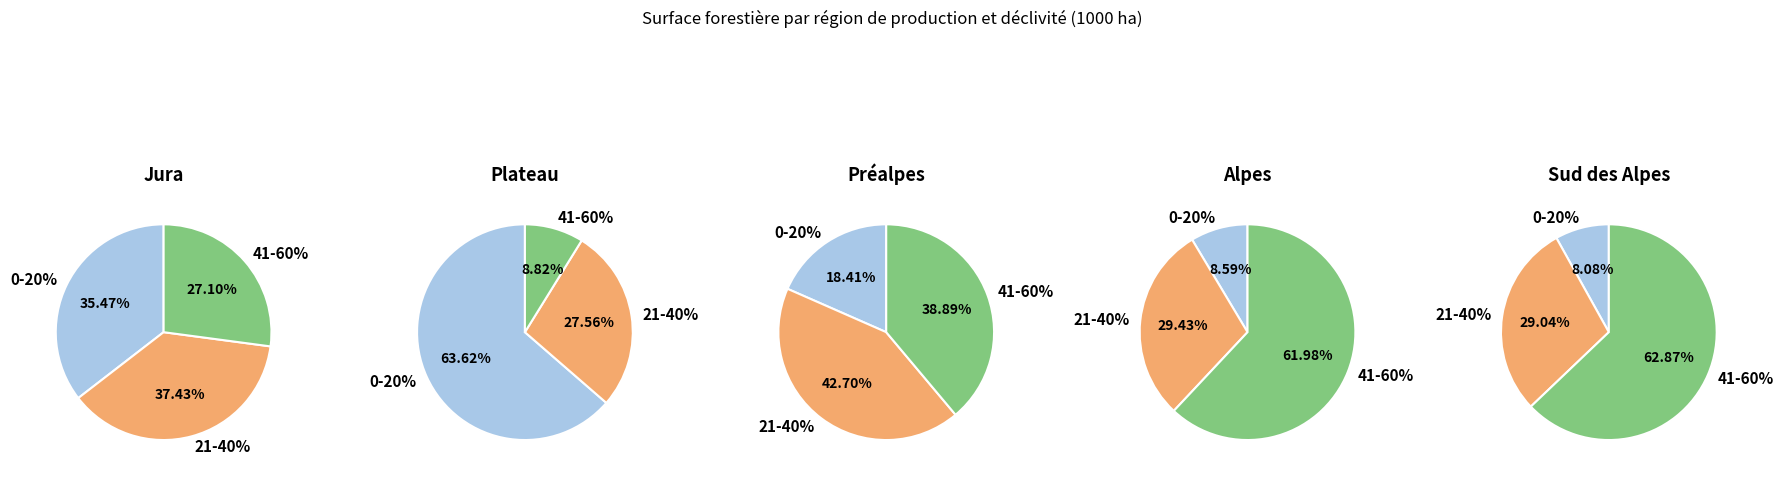

How many slices are in this pie chart?

3